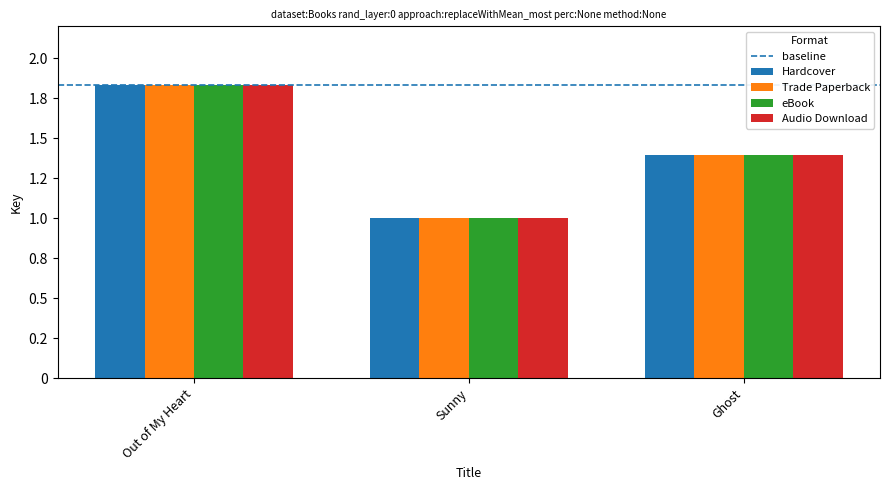

What is the difference between the second highest and minimum values in the Hardcover series?

39414508